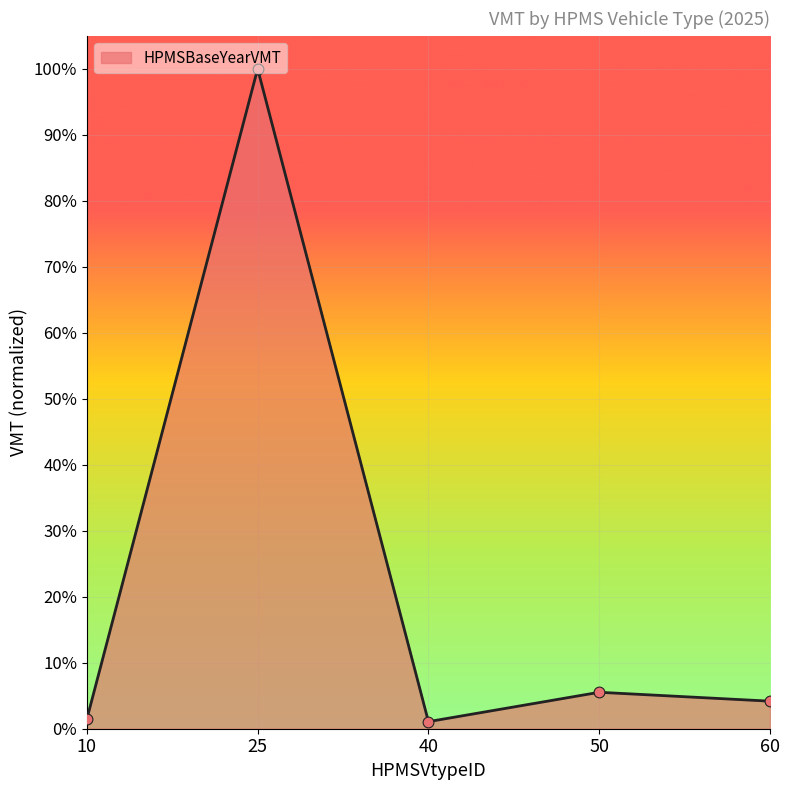

What is the change in value from 25 to 50?

-0.9